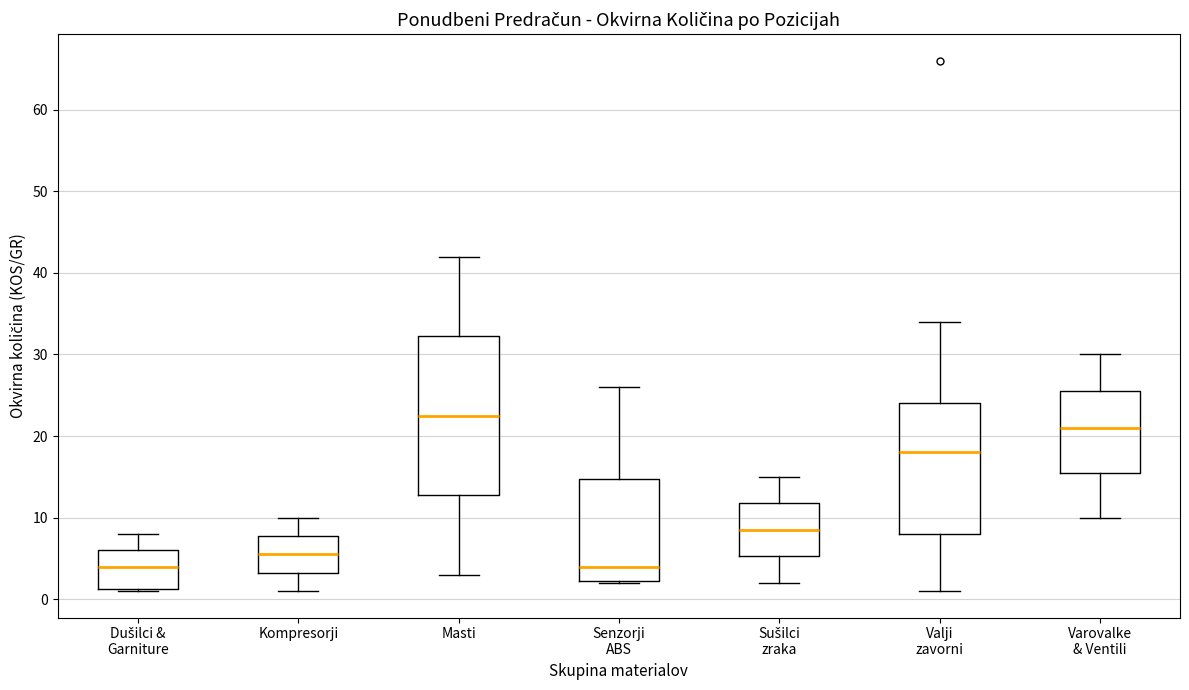

Reading left to right, read every box against the y-axis: the position of its median line, the range the box covers, and the ends of its whiskers. The values are not printed on the chart, so give them approximately, as read against the axis.

Dušilci & Garniture: median 4, box 1 to 6, whiskers 1 to 8
Kompresorji: median 6, box 3 to 8, whiskers 1 to 10
Masti: median 23, box 13 to 32, whiskers 3 to 42
Senzorji ABS: median 4, box 2 to 15, whiskers 2 to 26
Sušilci zraka: median 9, box 5 to 12, whiskers 2 to 15
Valji zavorni: median 18, box 8 to 24, whiskers 1 to 34
Varovalke & Ventili: median 21, box 16 to 26, whiskers 10 to 30